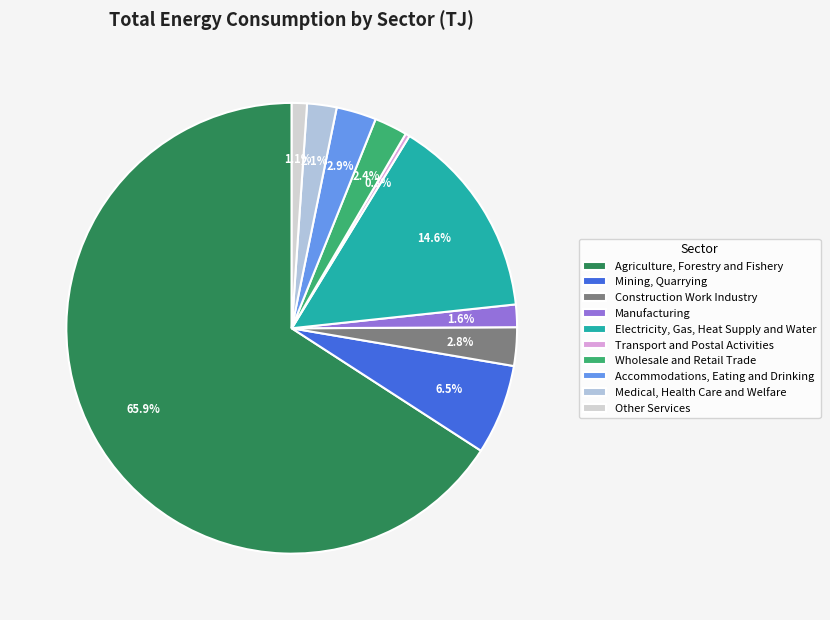

Does any single category account for the majority?

Yes